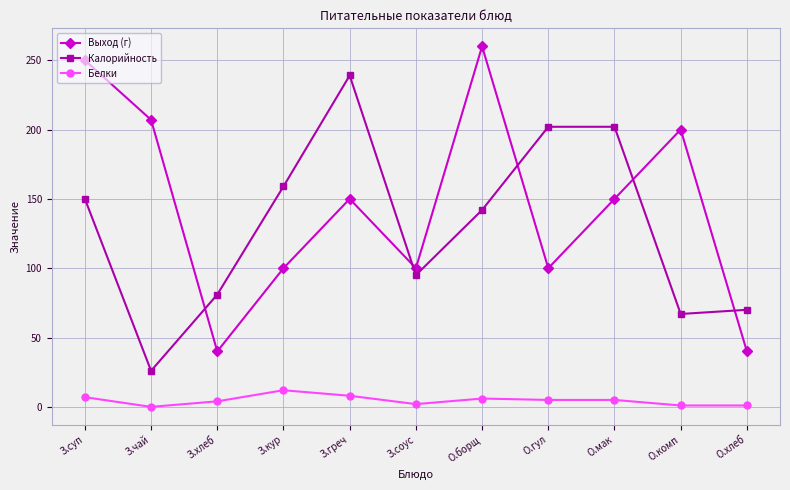

What is the spread (max minus min) of values at З.соус?

98